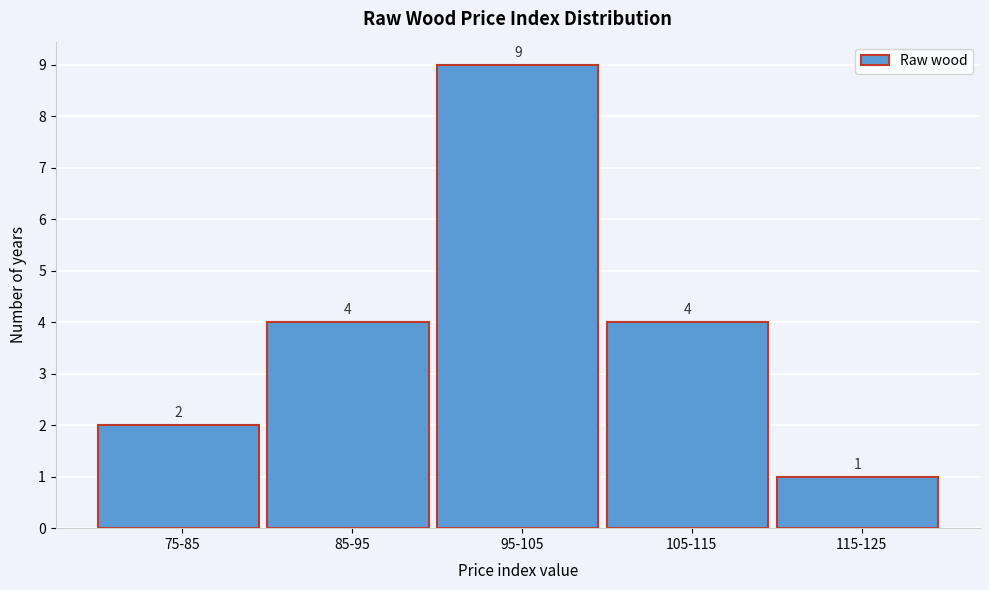

Reading right to left, extract all data points from this chart.

1	4	9	4	2